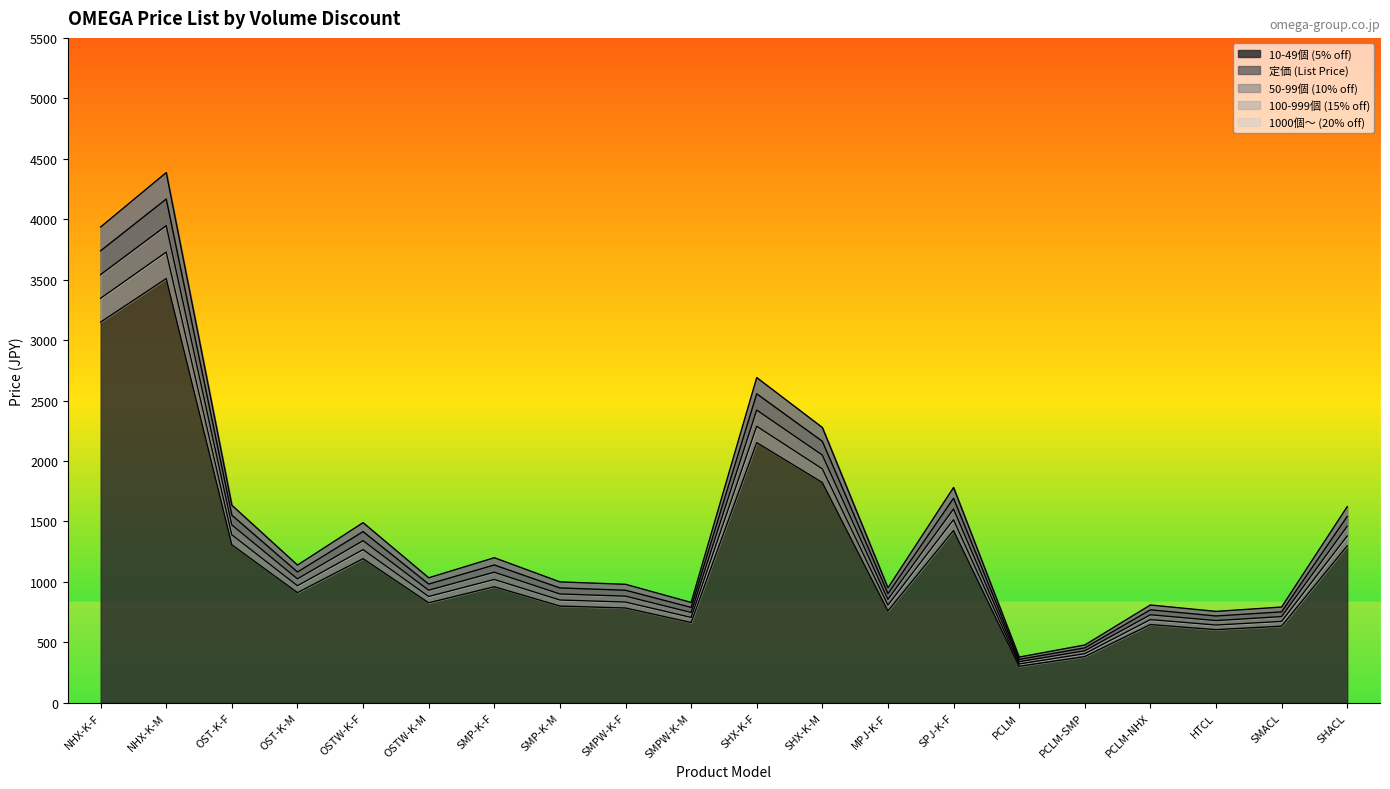

Rank the series by their average value, from highest to lowest.

定価 (List Price), 10-49個 (5% off), 50-99個 (10% off), 100-999個 (15% off), 1000個～ (20% off)